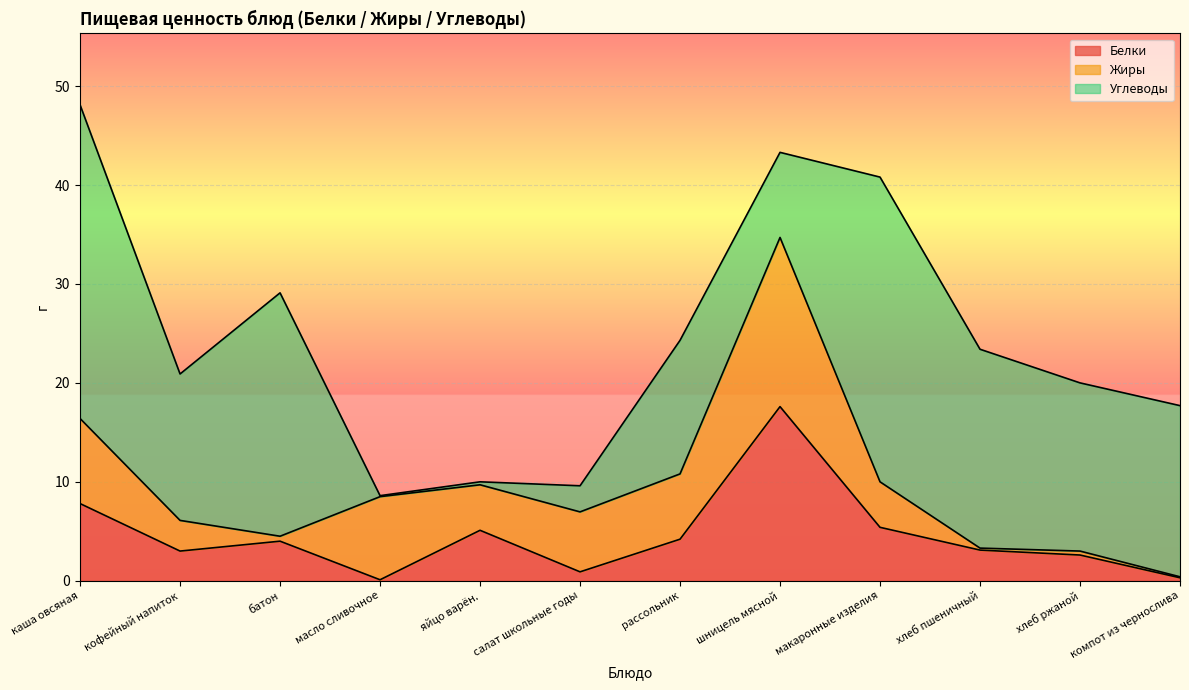

The Белки series shows 5.1 at яйцо варён.. True or false?

True